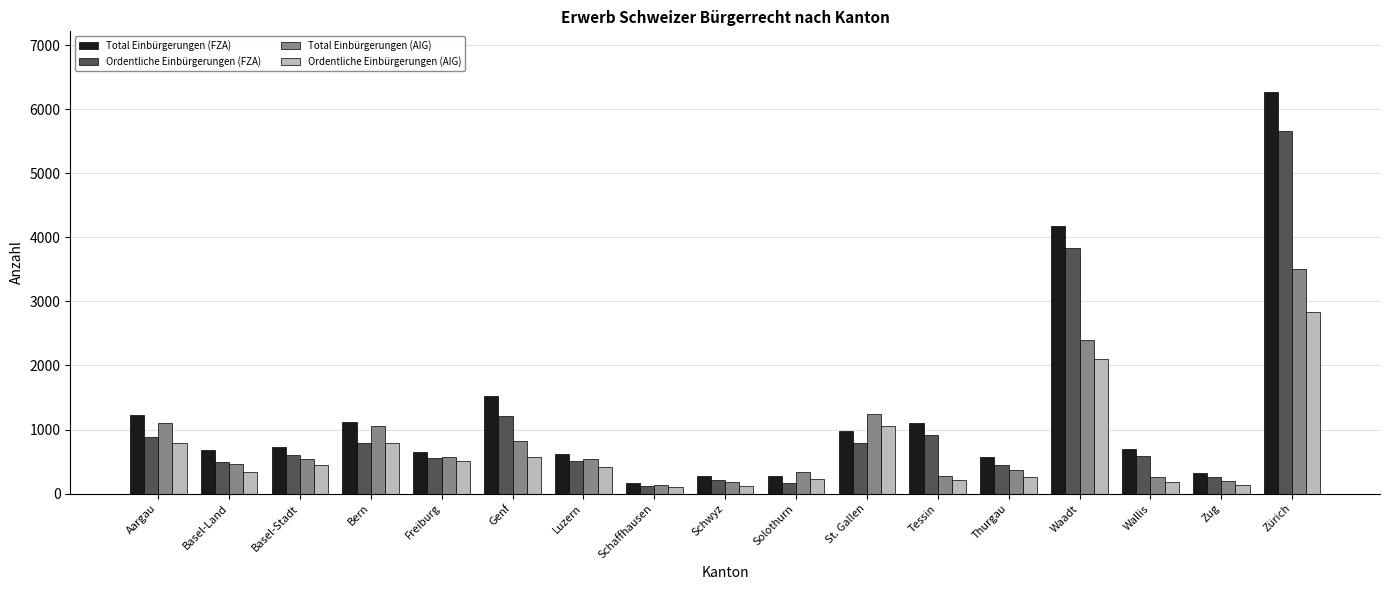

Which series has the largest total across all categories?

Total Einbürgerungen (FZA)